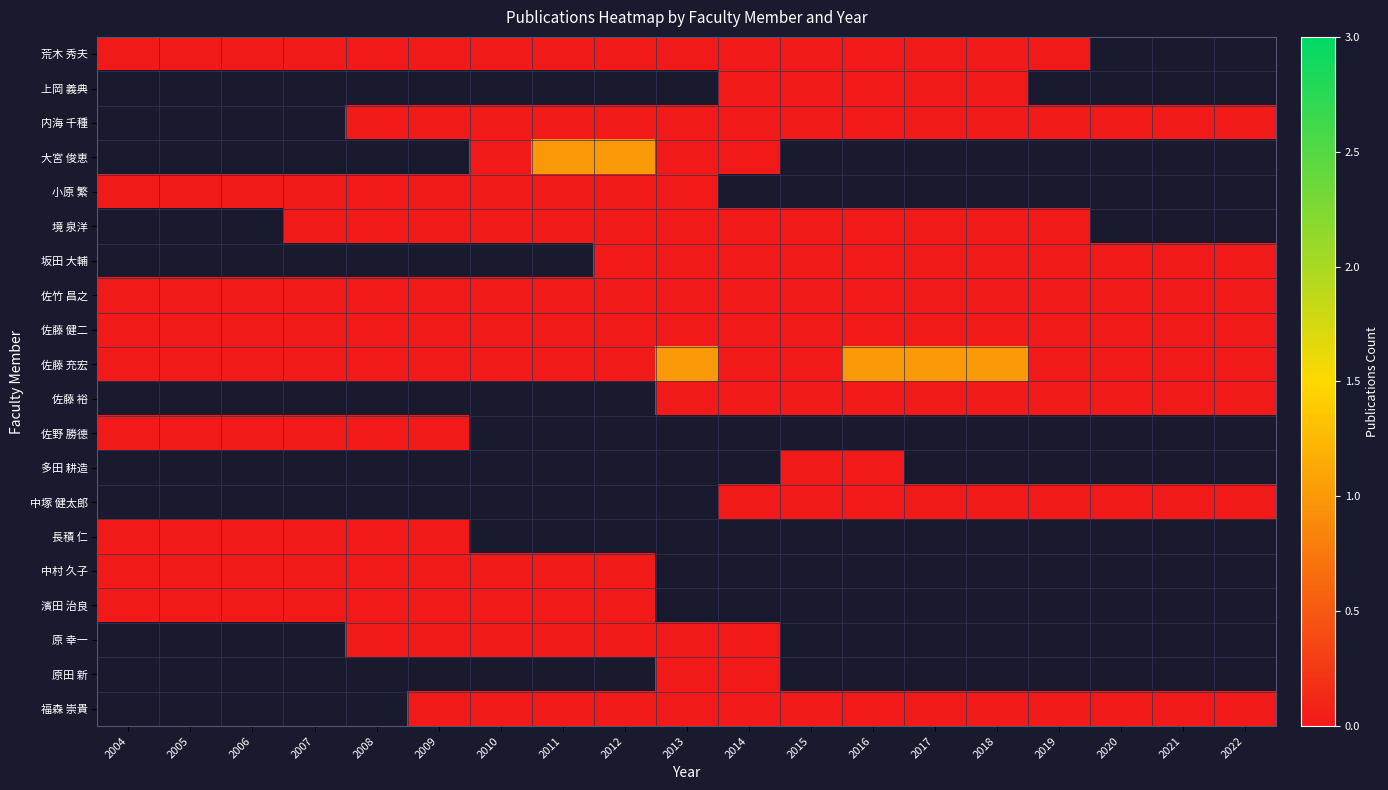

Rank the categories by 佐藤 裕 value from highest to lowest.

2004, 2005, 2006, 2007, 2008, 2009, 2010, 2011, 2012, 2013, 2014, 2015, 2016, 2017, 2018, 2019, 2020, 2021, 2022